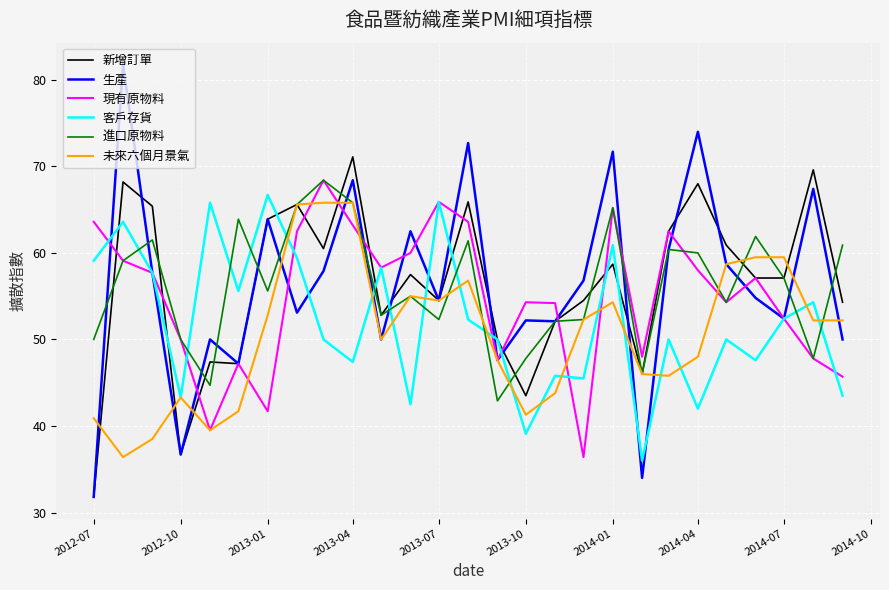

Which series has the largest range (max minus min)?

生產